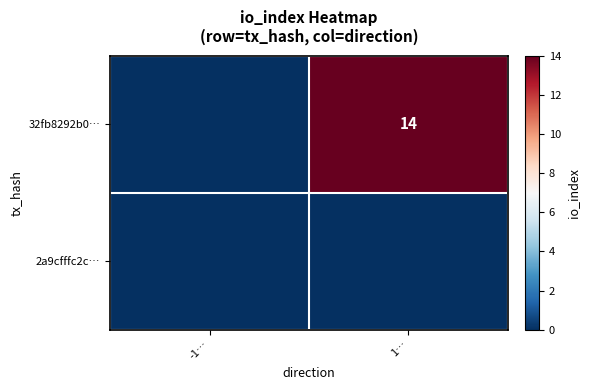

Is it true that 32fb8292b0… equals 14 at 1…?

True